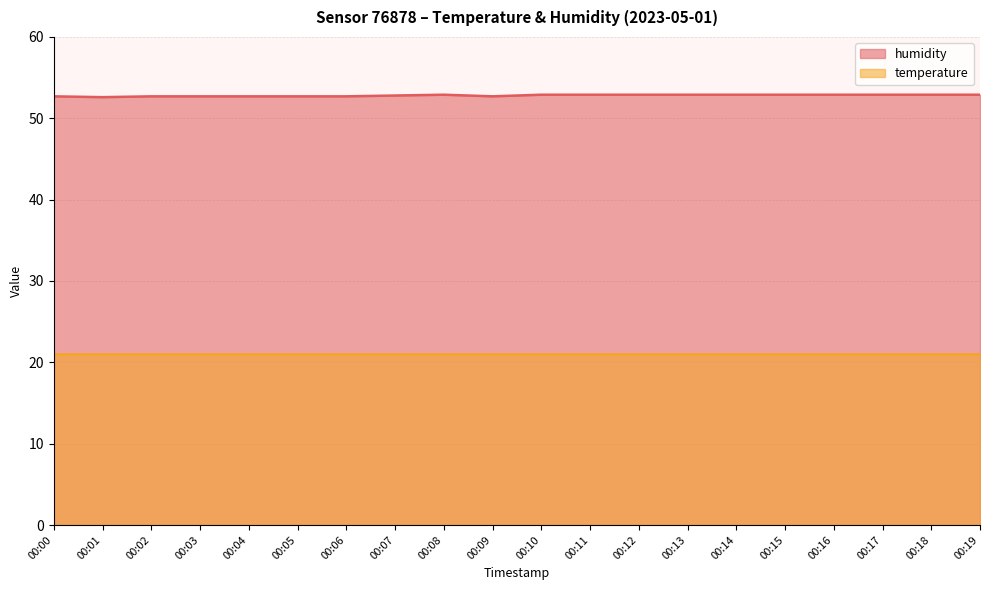

How many values are between 52 and 53?

20